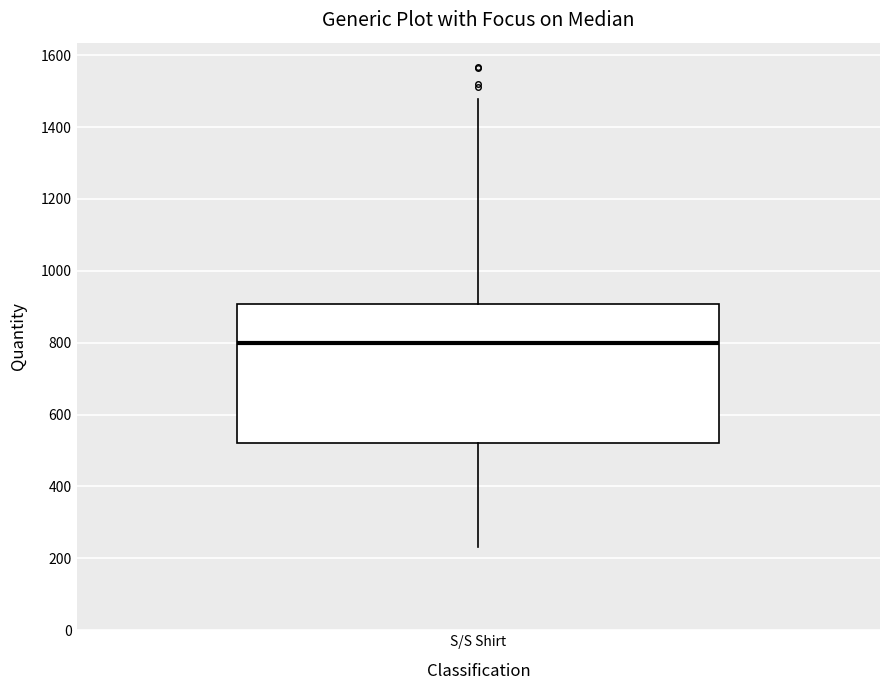

Read this box plot against the y-axis: the position of the median line, the range covered by the box, and the ends of both whiskers. The values are not printed on the chart, so give them approximately, as read against the axis.

median 800, box 520 to 900, whiskers 240 to 1480